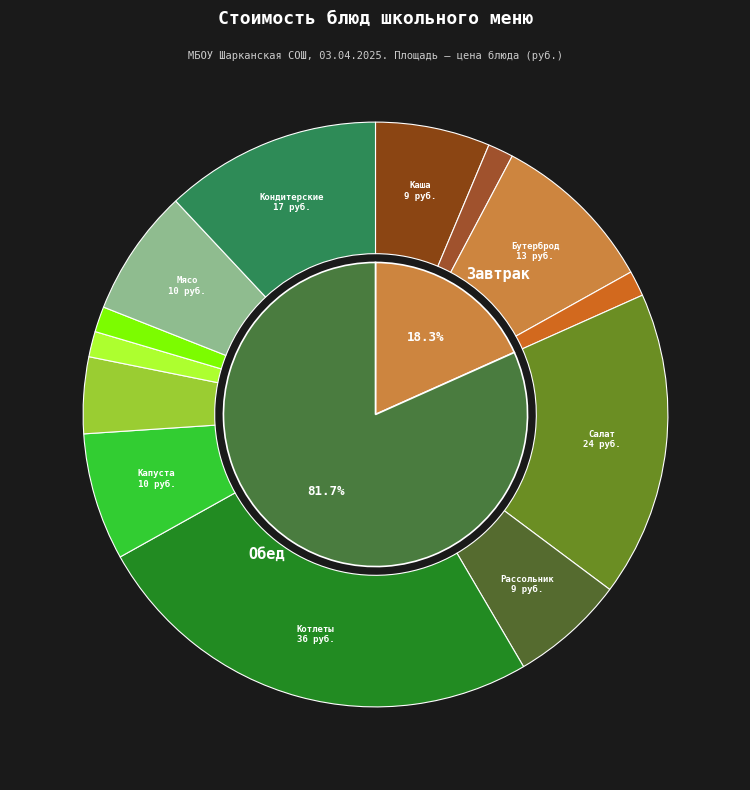

What percentage is the Каша вязкая молочная slice, to the nearest percent?

6%